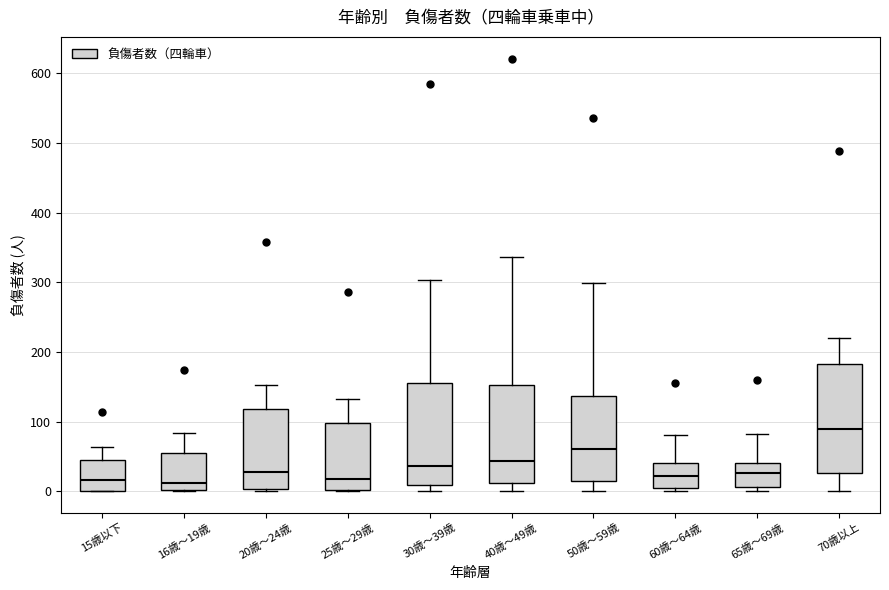

Reading left to right, transcribe this box plot: for each box, give where its median line is, the range the box spans, and where its two whiskers end, as read against the y-axis. The values are not printed on the chart, so give them approximately, as read against the axis.

15歳以下: median 20, box 0 to 50, whiskers 0 to 60
16歳～19歳: median 10, box 0 to 60, whiskers 0 to 80
20歳～24歳: median 30, box 0 to 120, whiskers 0 (just below the box's lower edge) to 150
25歳～29歳: median 20, box 0 to 100, whiskers 0 to 130
30歳～39歳: median 40, box 10 to 160, whiskers 0 to 300
40歳～49歳: median 40, box 10 to 150, whiskers 0 to 340
50歳～59歳: median 60, box 20 to 140, whiskers 0 to 300
60歳～64歳: median 20, box 0 to 40, whiskers 0 (just below the box's lower edge) to 80
65歳～69歳: median 30, box 10 to 40, whiskers 0 to 80
70歳以上: median 90, box 30 to 180, whiskers 0 to 220